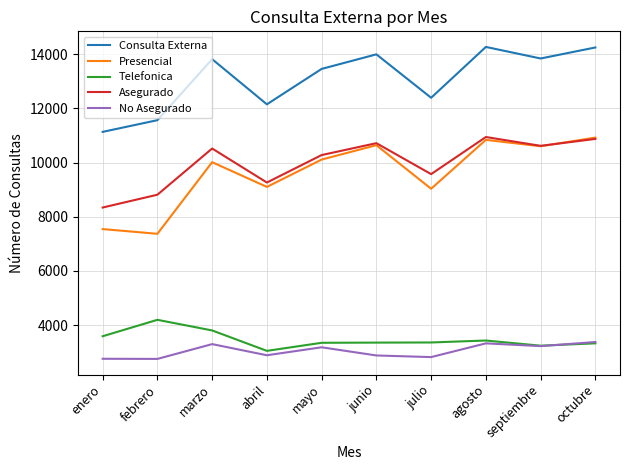

What position from the right is julio?

4